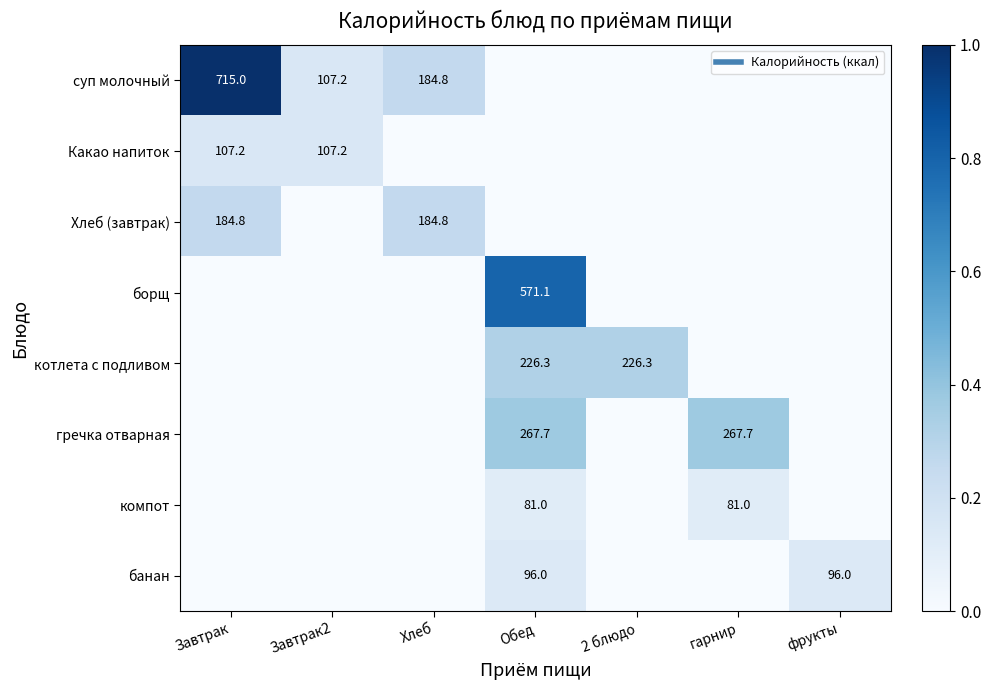

The борщ series shows 0.0 at Завтрак. True or false?

True